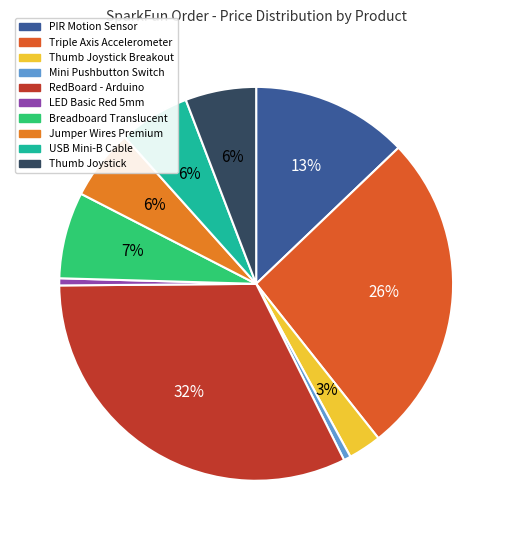

Does any single category account for the majority?

No